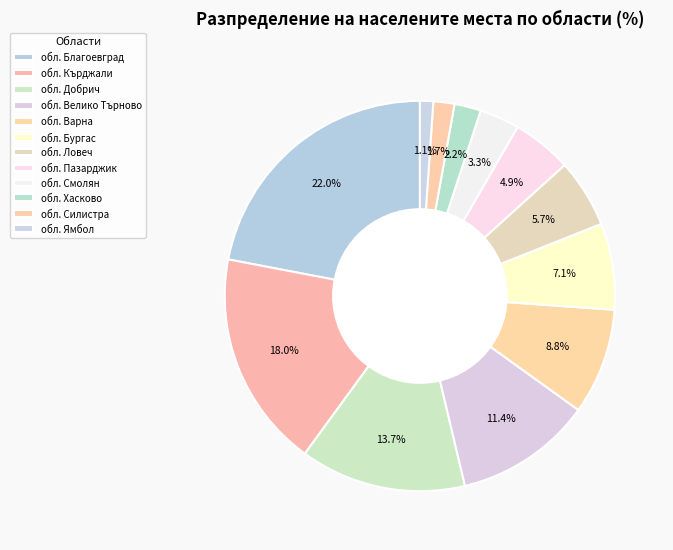

How many segments does this pie chart have?

12